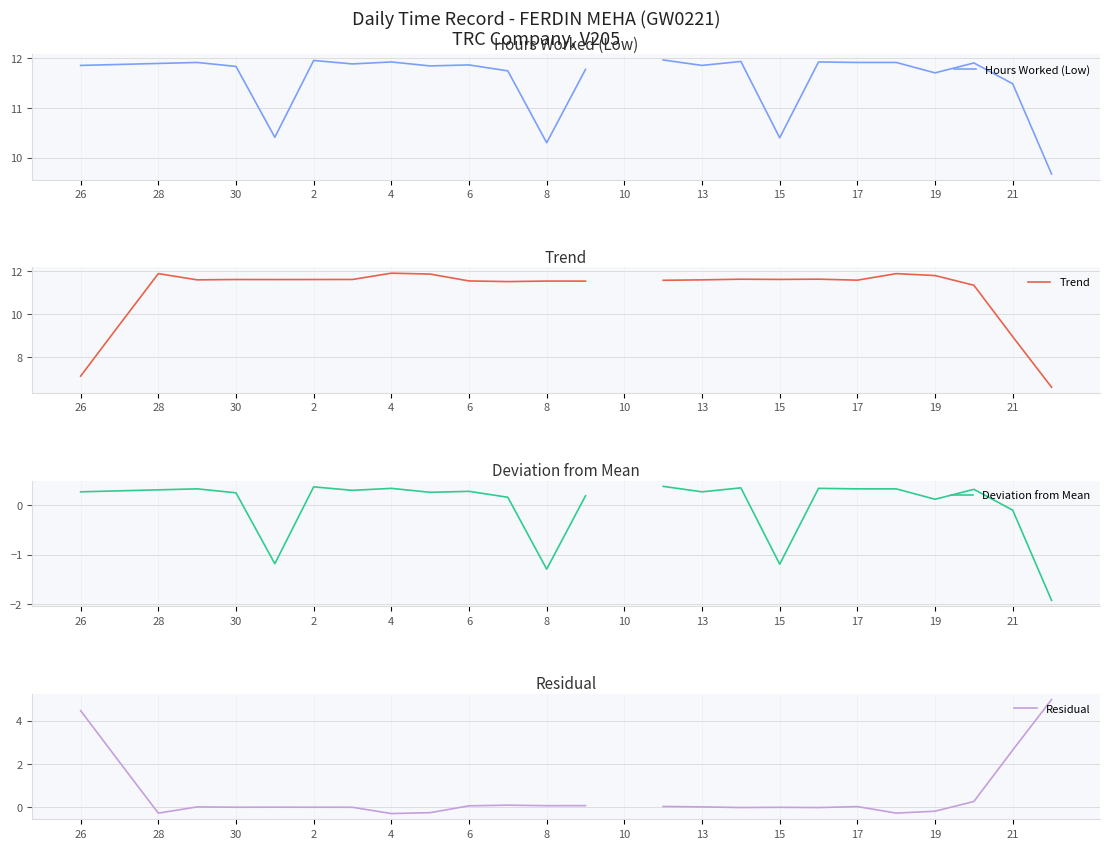

What is the maximum value shown in the chart?

12.0